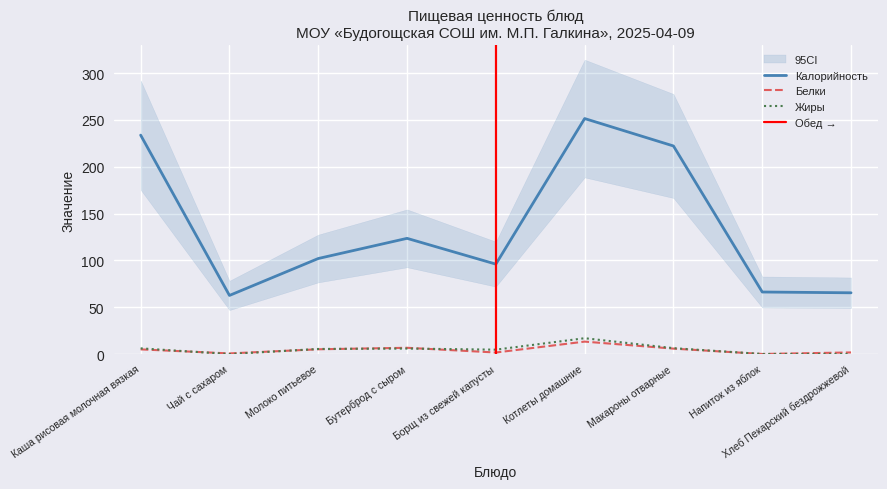

What is the average value of the Калорийность series?

135.9